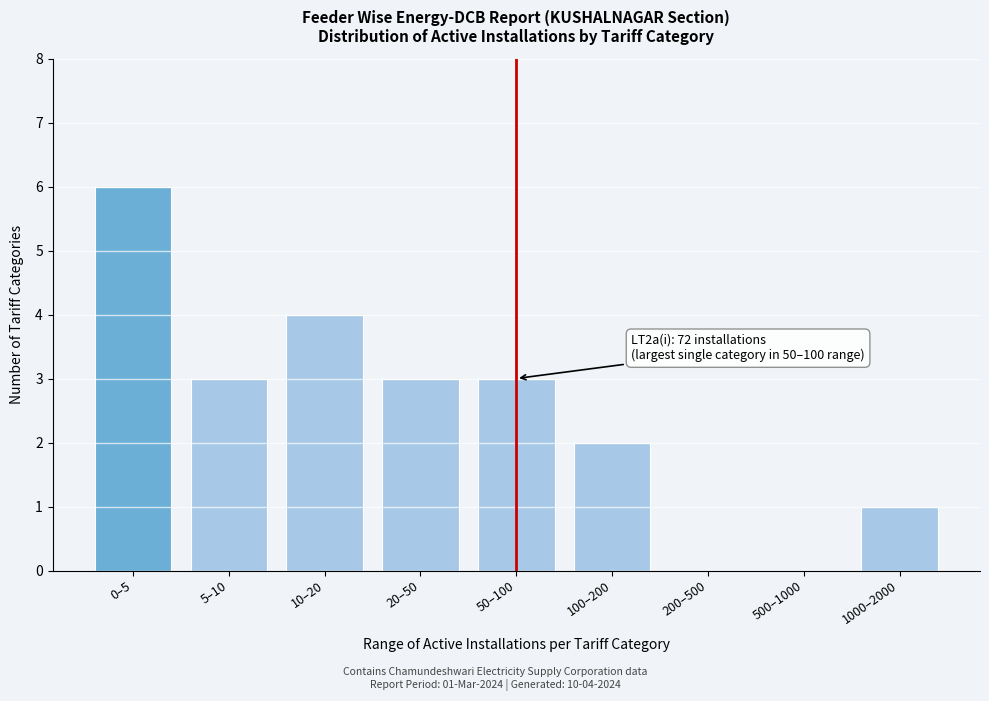

Reading right to left, what are all the values shown in this chart?

1000–2000=1	500–1000=0	200–500=0	100–200=2	50–100=3	20–50=3	10–20=4	5–10=3	0–5=6